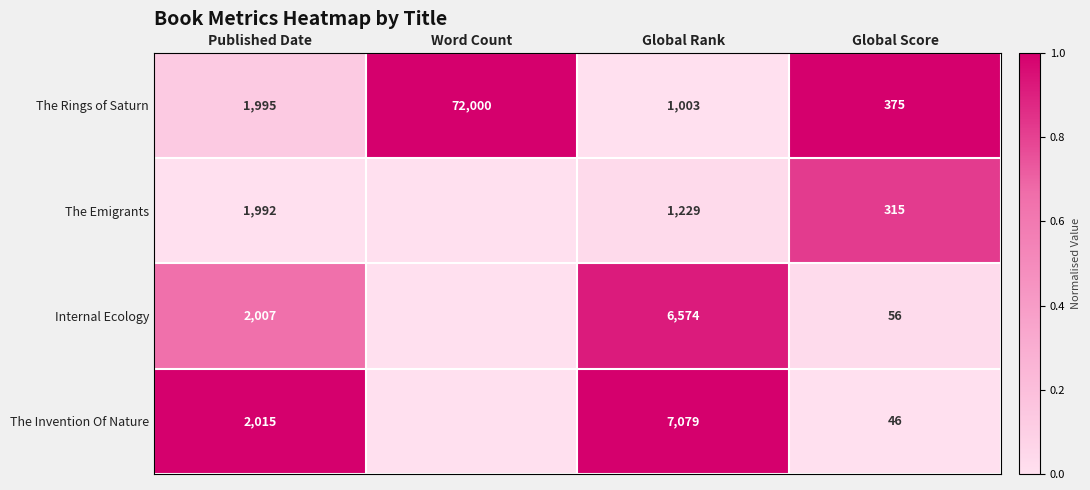

How many distinct data groups are displayed?

4